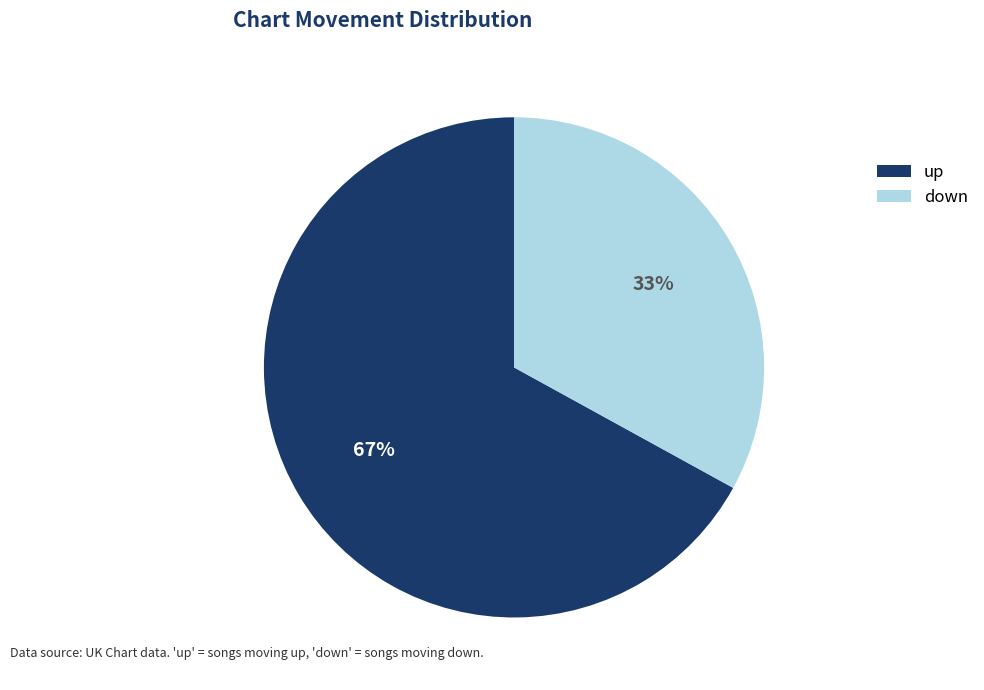

Combined, do up and down account for over 50%?

Yes